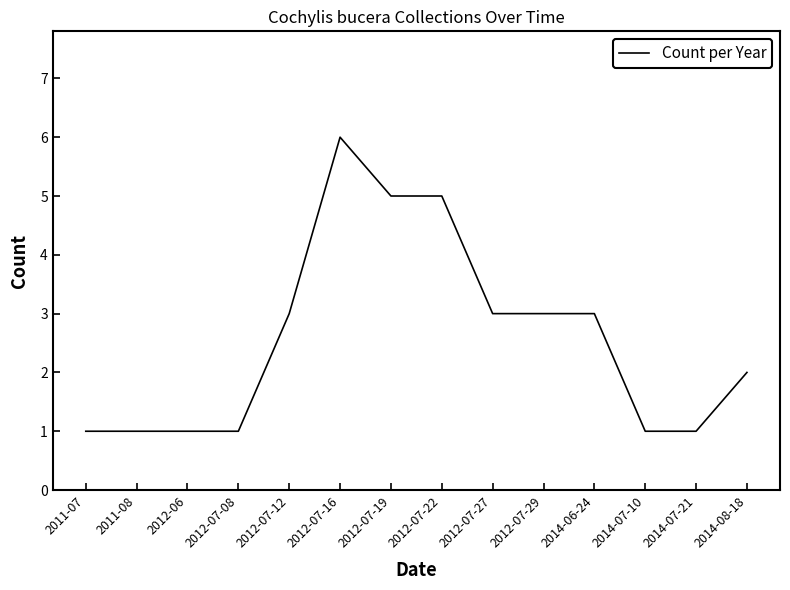

Does the chart display data point markers on the line(s)?

No